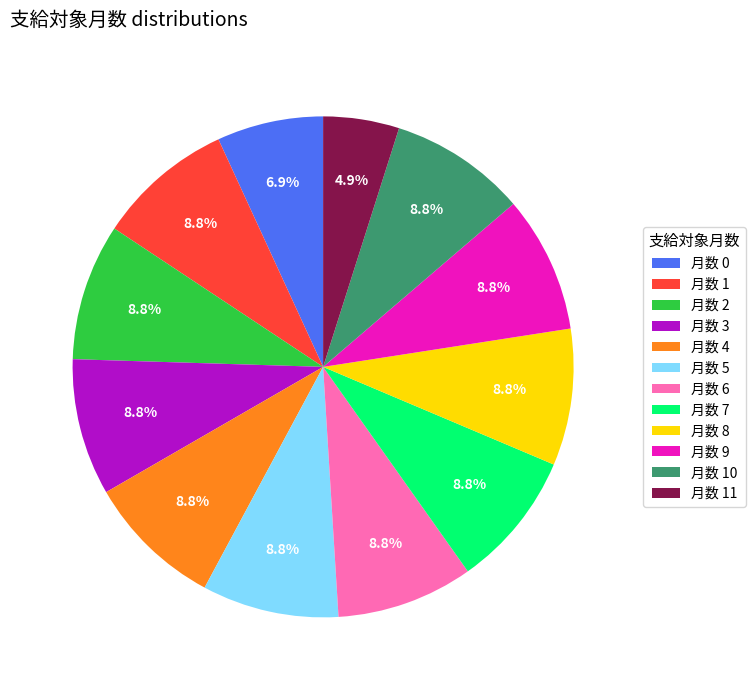

Approximately how many times larger is the value at 月数 9 compared to 月数 2?

1.0